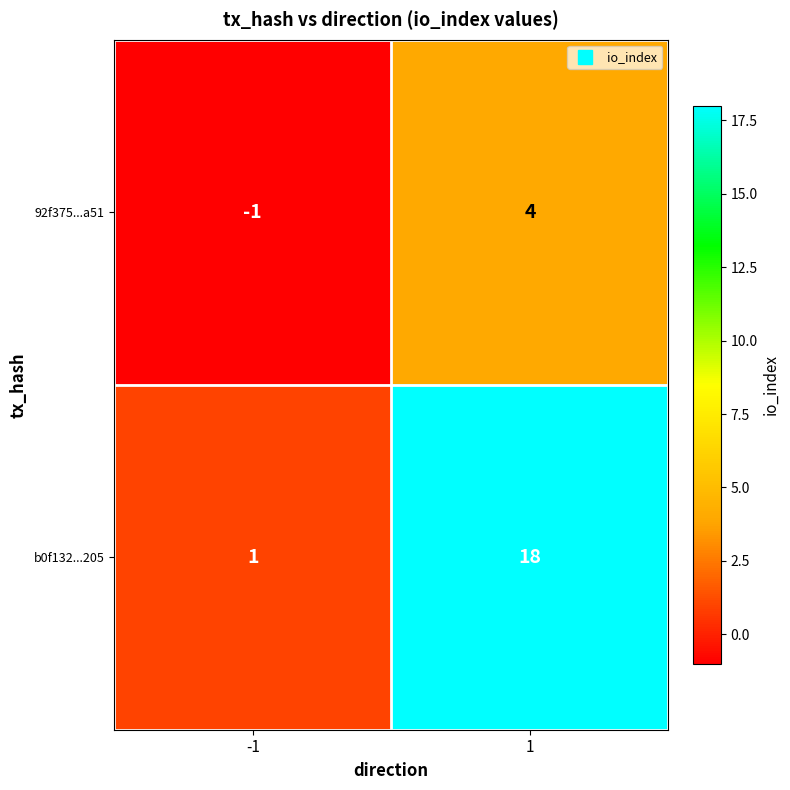

Rank the series at -1 from highest to lowest value.

b0f132...205, 92f375...a51